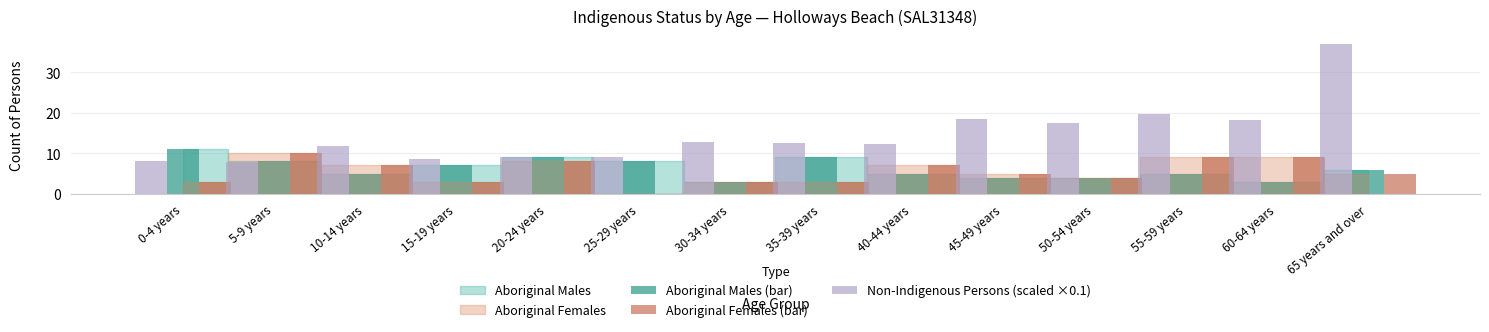

Which category has the highest value in the Aboriginal Males (bar) series?

0-4 years